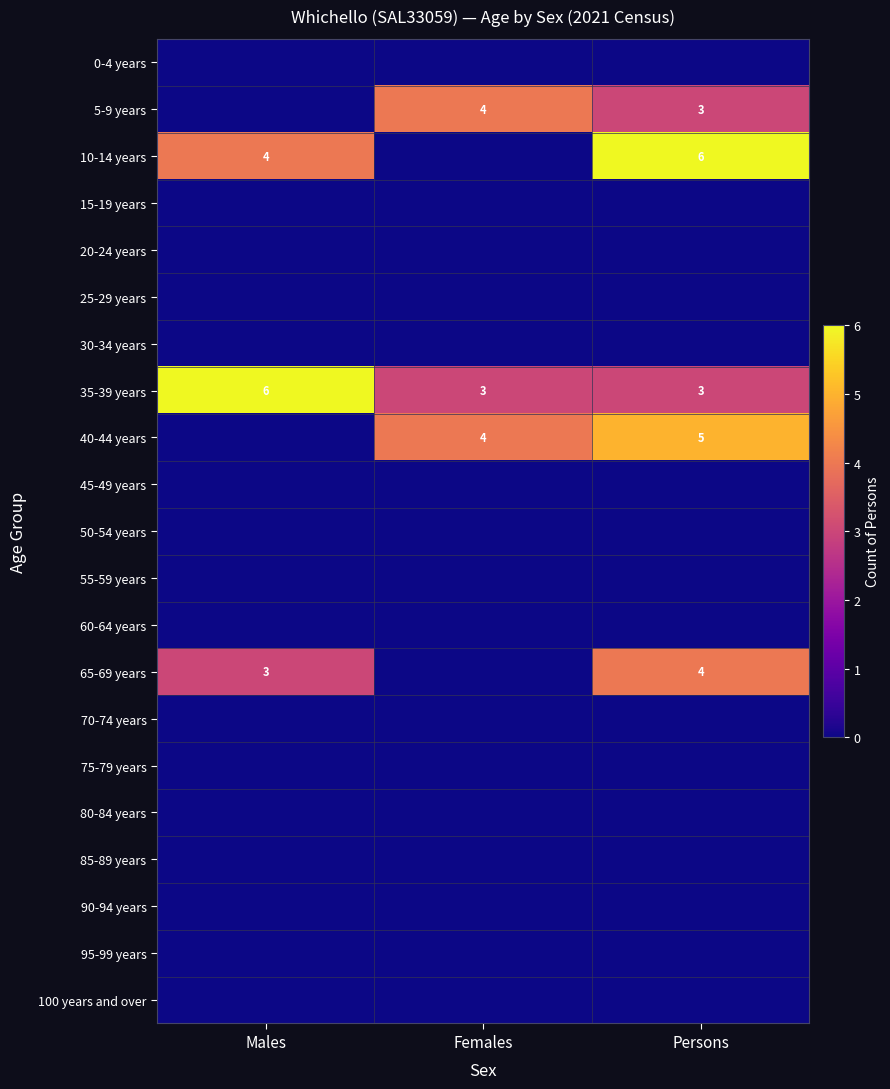

Is it true that 40-44 years equals 4 at Females?

True